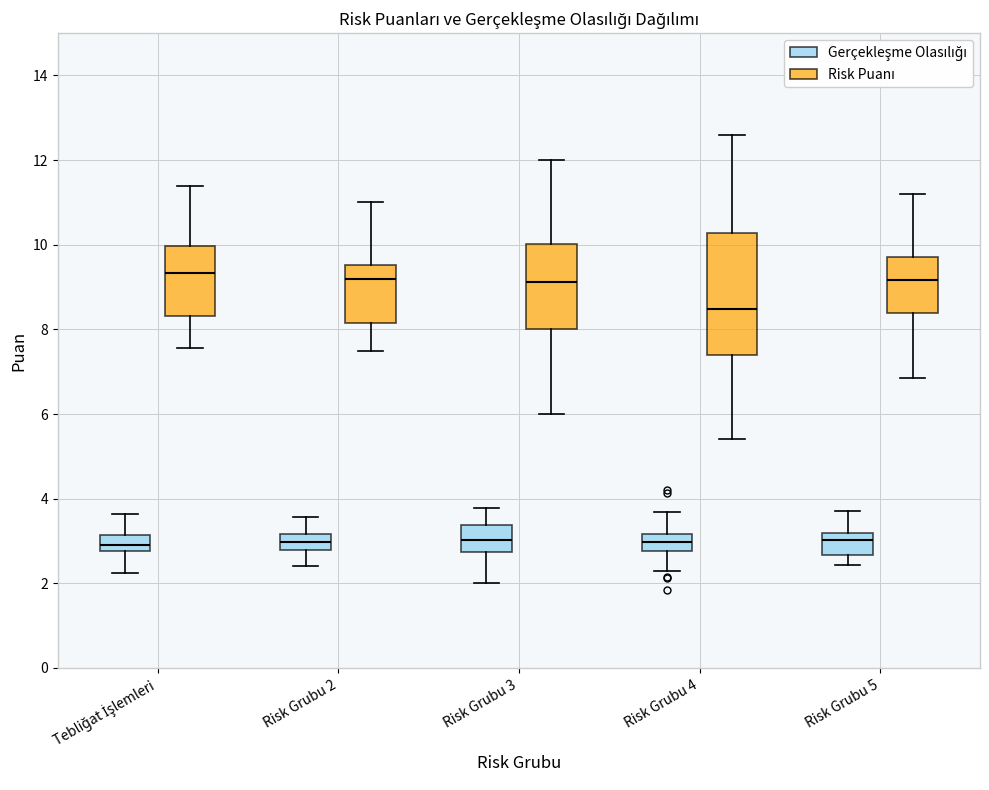

Reading left to right, read every box against the y-axis: the position of its median line, the range the box covers, and the ends of its whiskers. The values are not printed on the chart, so give them approximately, as read against the axis.

Tebliğat İşlemleri (Gerçekleşme Olasılığı): median 3.0, box 2.8 to 3.2, whiskers 2.2 to 3.6
Tebliğat İşlemleri (Risk Puanı): median 9.4, box 8.4 to 10.0, whiskers 7.6 to 11.4
Risk Grubu 2 (Gerçekleşme Olasılığı): median 3.0, box 2.8 to 3.2, whiskers 2.4 to 3.6
Risk Grubu 2 (Risk Puanı): median 9.2, box 8.2 to 9.6, whiskers 7.4 to 11.0
Risk Grubu 3 (Gerçekleşme Olasılığı): median 3.0, box 2.8 to 3.4, whiskers 2.0 to 3.8
Risk Grubu 3 (Risk Puanı): median 9.2, box 8.0 to 10.0, whiskers 6.0 to 12.0
Risk Grubu 4 (Gerçekleşme Olasılığı): median 3.0, box 2.8 to 3.2, whiskers 2.2 to 3.6
Risk Grubu 4 (Risk Puanı): median 8.4, box 7.4 to 10.2, whiskers 5.4 to 12.6
Risk Grubu 5 (Gerçekleşme Olasılığı): median 3.0, box 2.6 to 3.2, whiskers 2.4 to 3.8
Risk Grubu 5 (Risk Puanı): median 9.2, box 8.4 to 9.8, whiskers 6.8 to 11.2